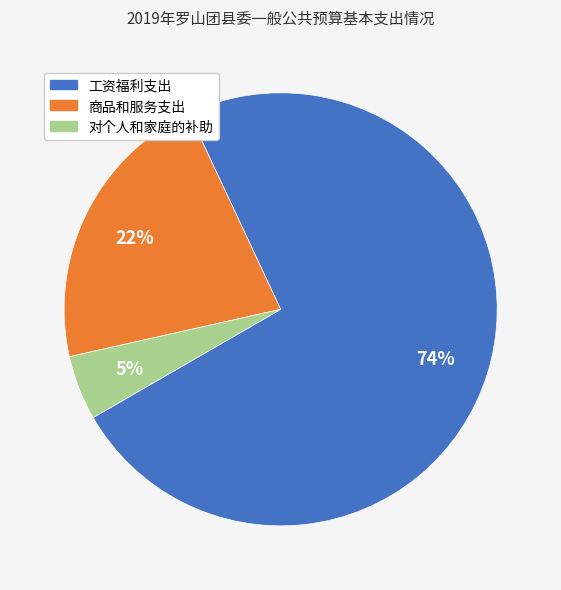

Which category accounts for the majority?

工资福利支出